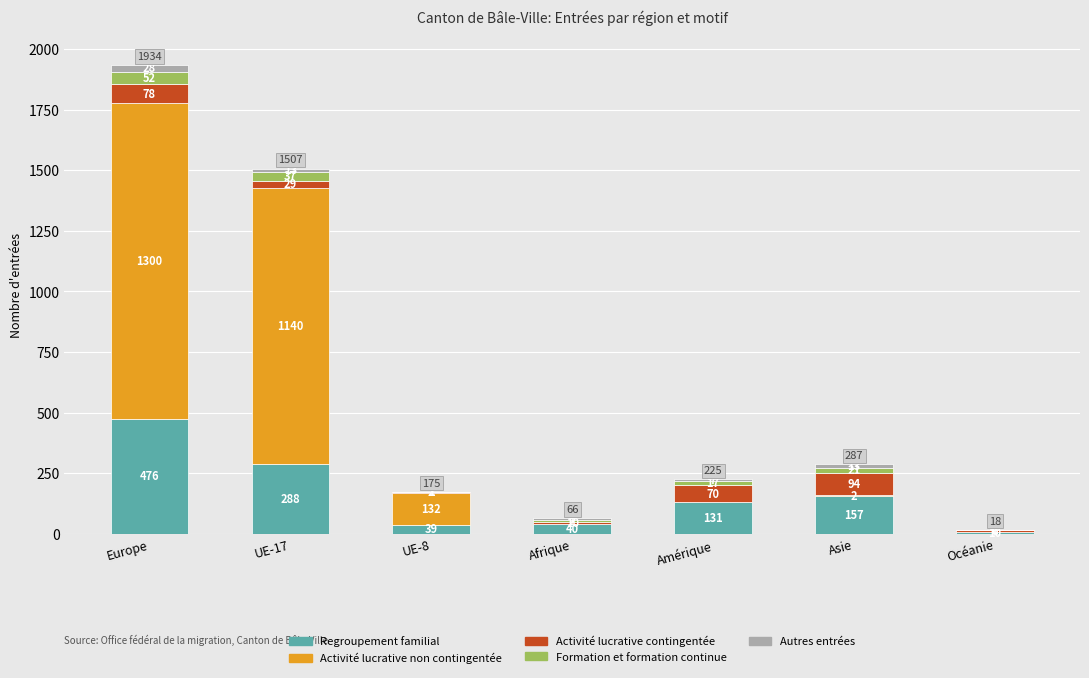

How many data points does each series have?

7